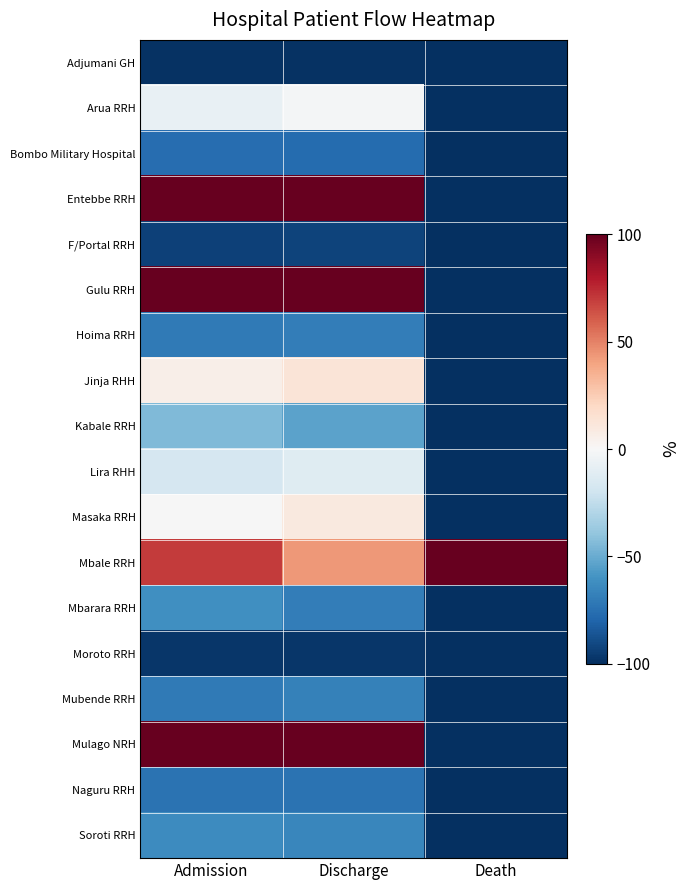

Which has a higher value, Discharge or Admission?

Discharge